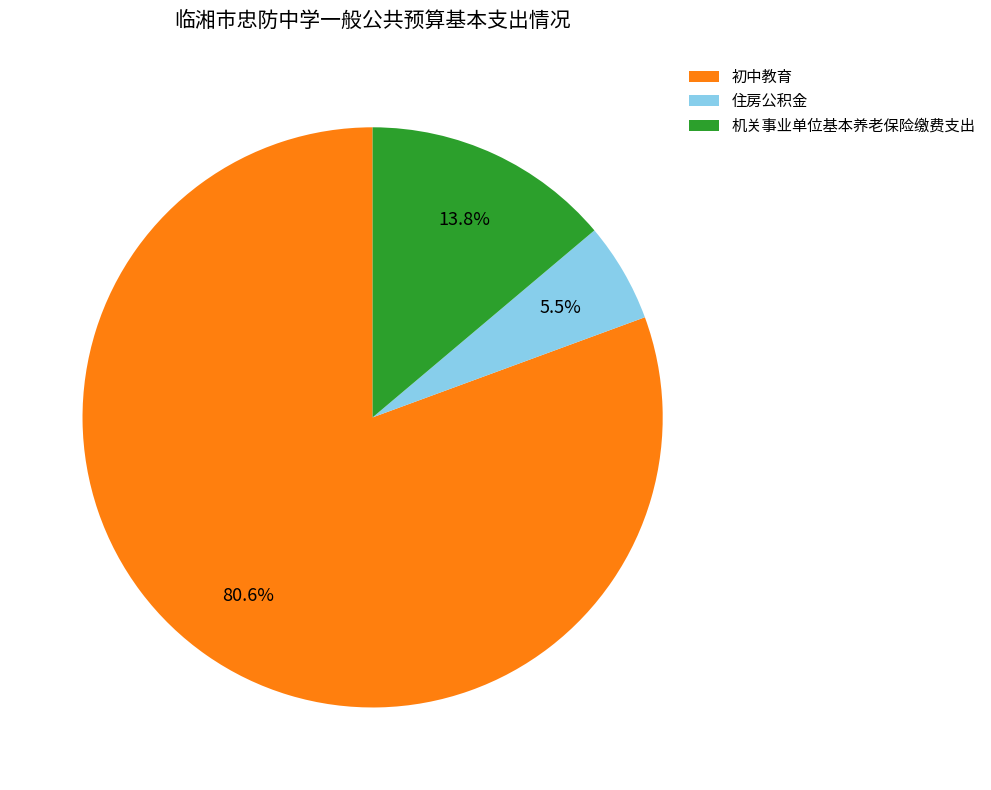

To the nearest percent, what percentage of the pie is 初中教育?

81%